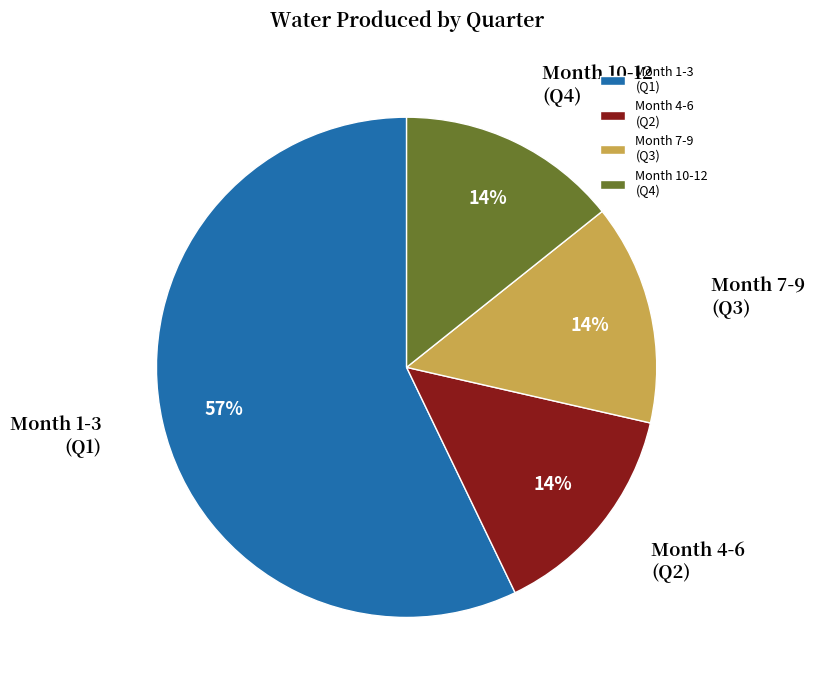

Is there a majority slice in this chart?

Yes